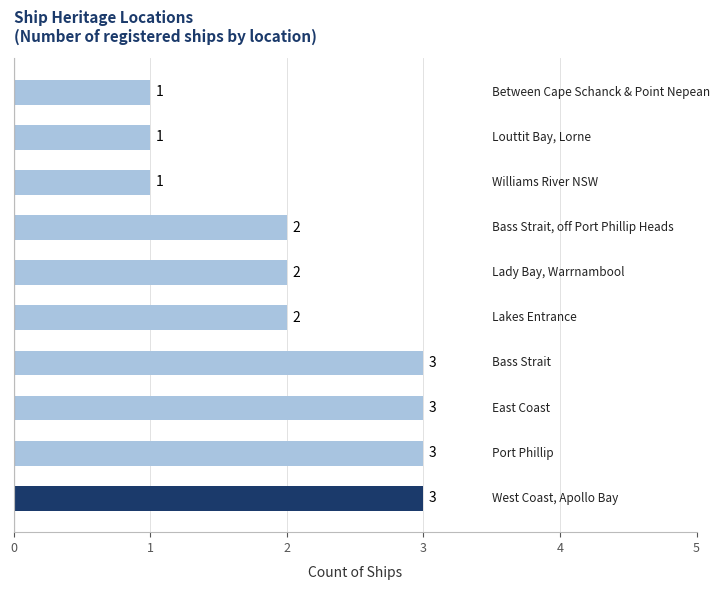

Reading bottom to top, what are all the values shown in this chart?

3	3	3	3	2	2	2	1	1	1